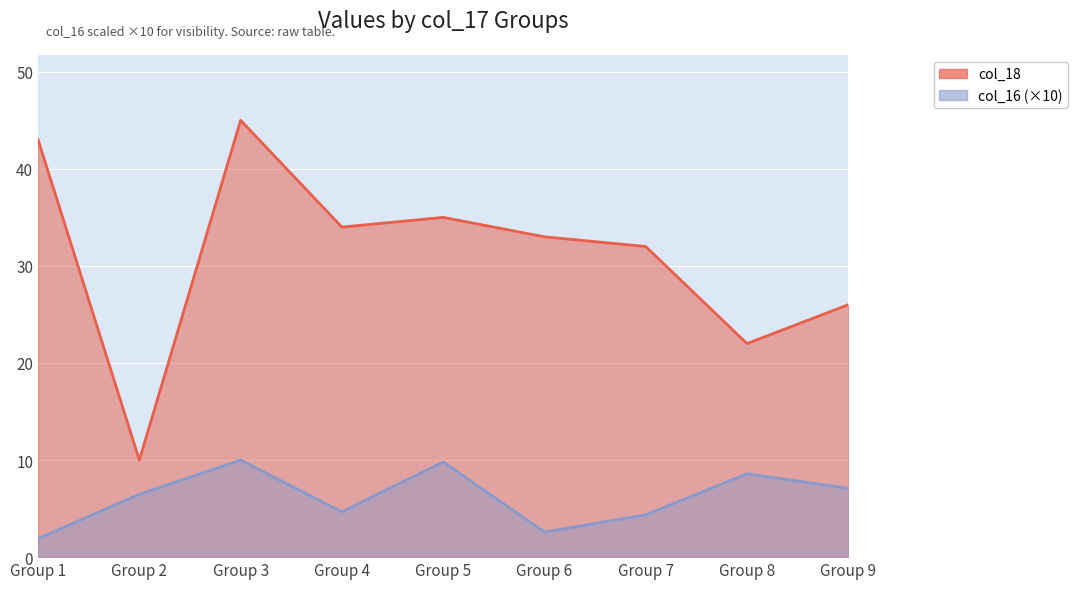

Where is col_16_line (×10) nearest to the value 5?

Group 4